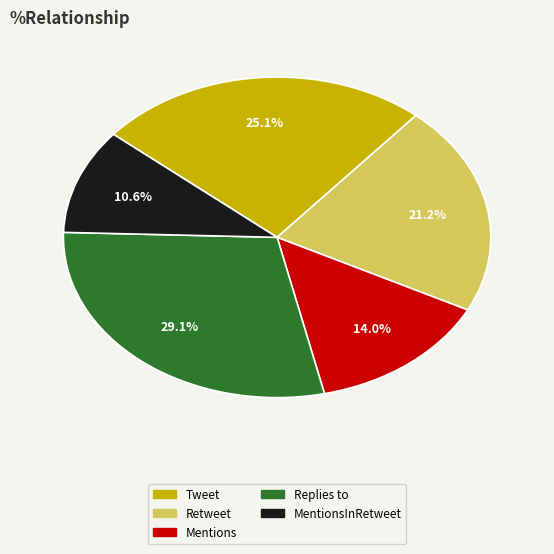

Is there any slice that represents more than half of the pie?

No